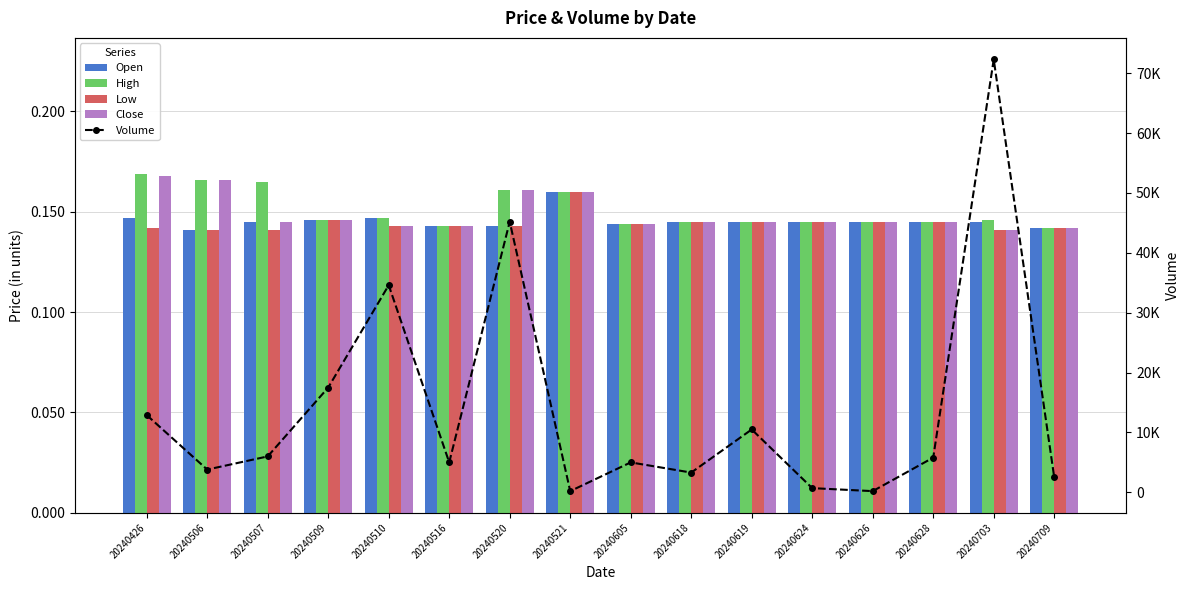

What is the lowest value of the Volume series?

200.0